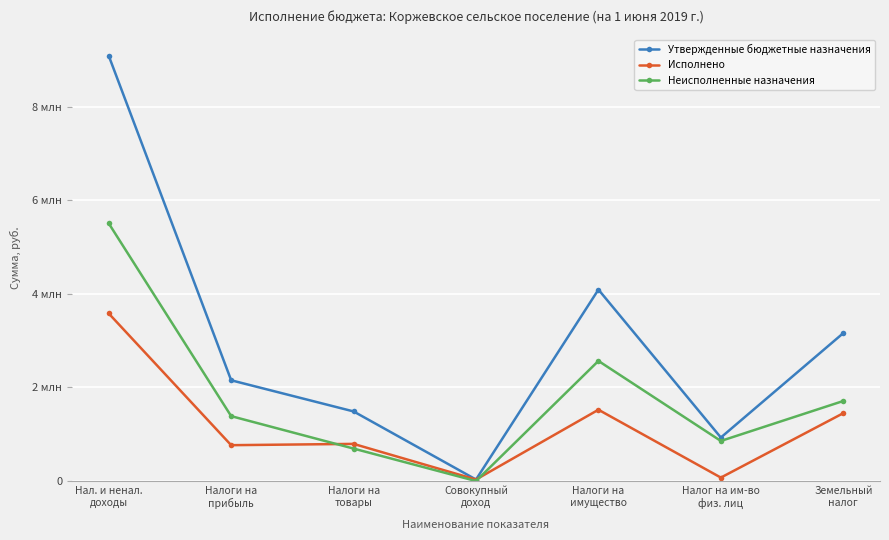

Where does the Исполнено series first go above 793673?

Нал. и ненал.
доходы